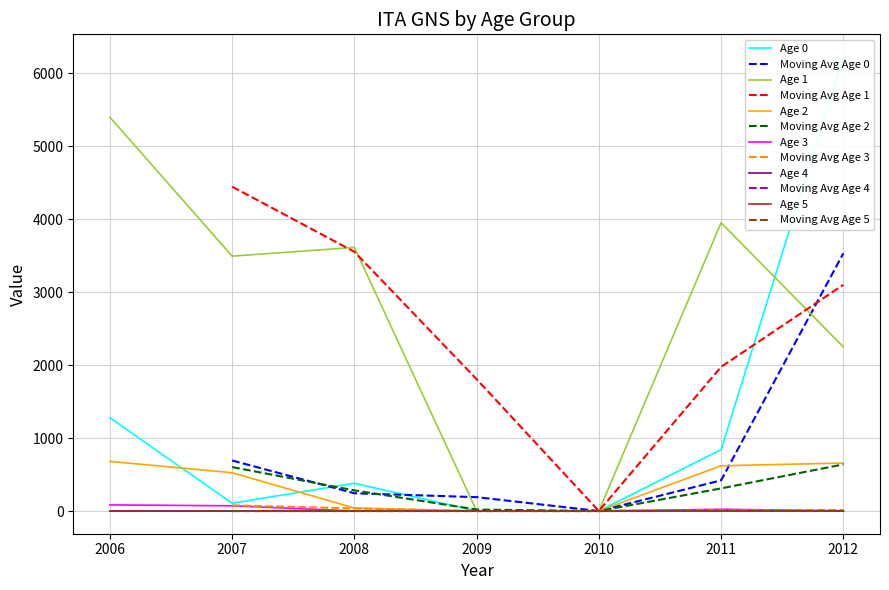

Between 2009 and 2008, which is larger?

2008